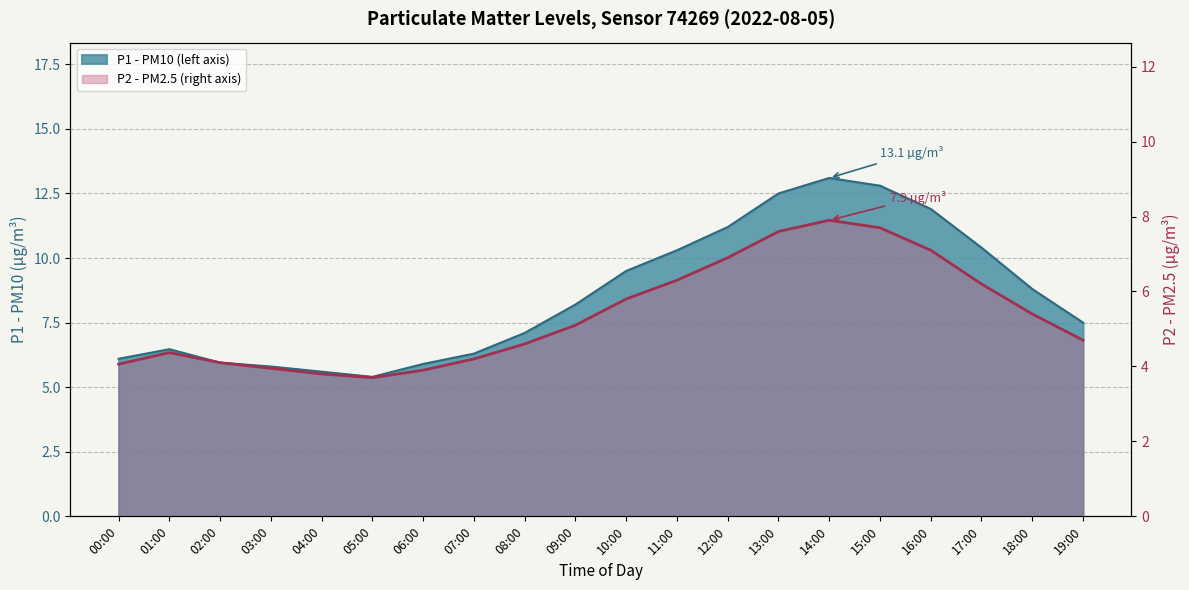

What is the ratio of the value at 00:00 to the value at 01:00?

0.9